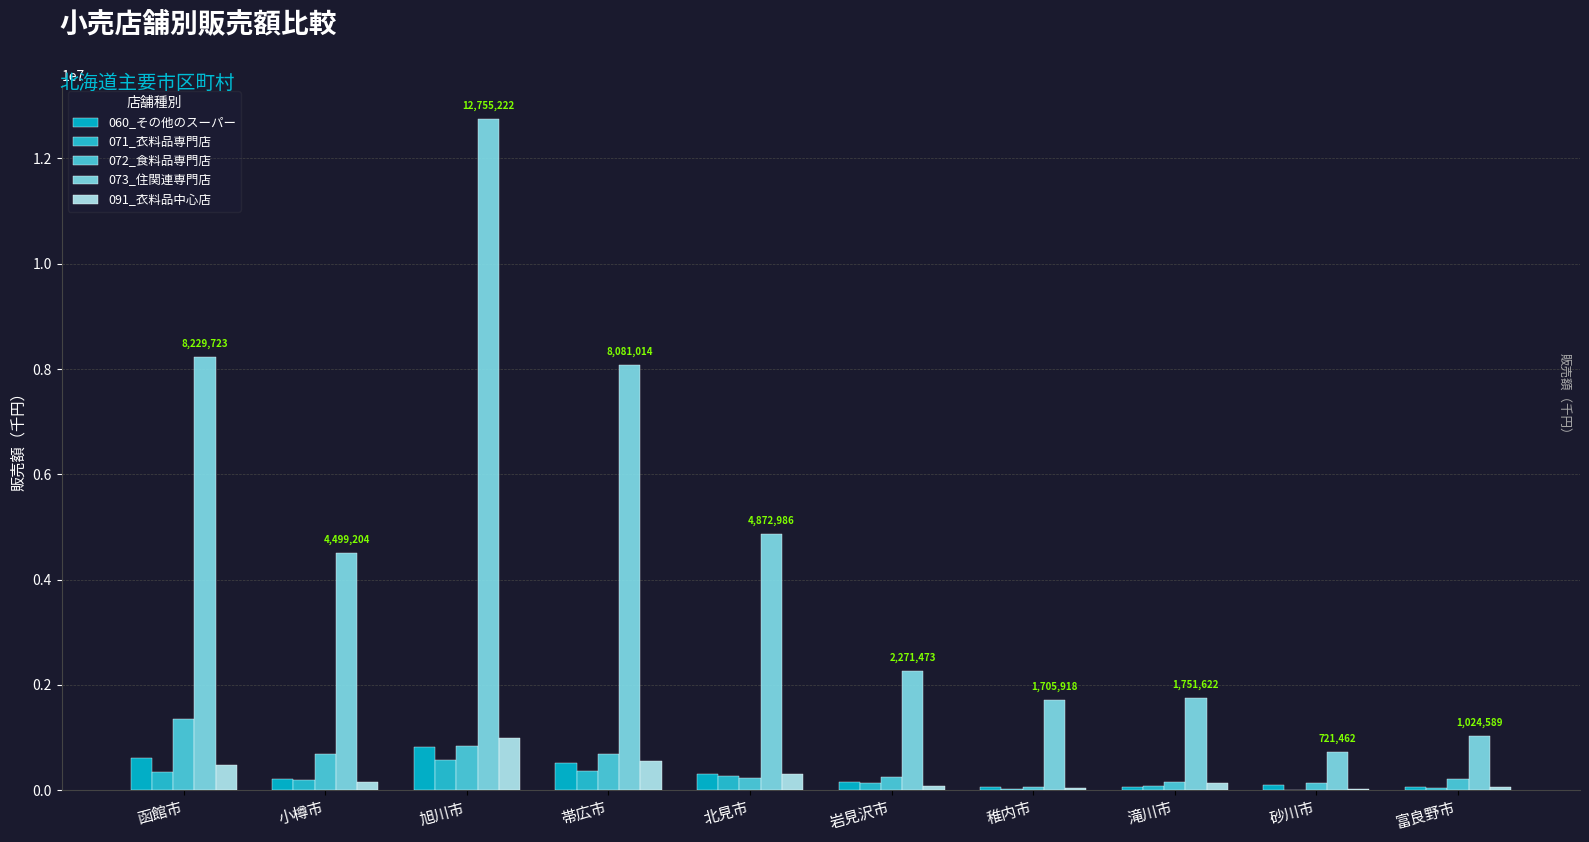

Which series has the widest spread of values?

073_住関連専門店